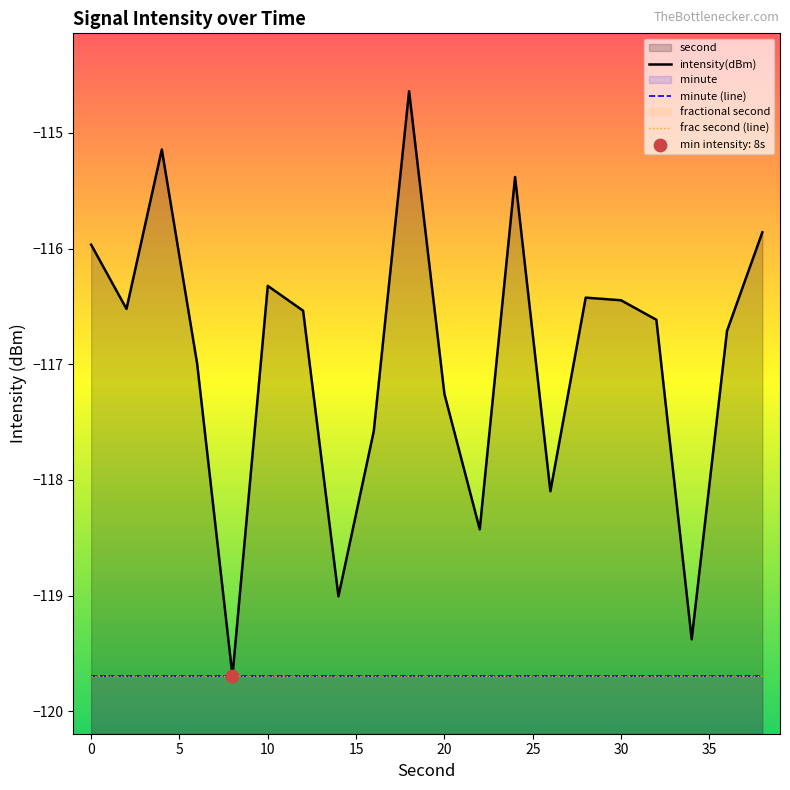

Which series has the largest Y range (max minus min)?

intensity(dBm)